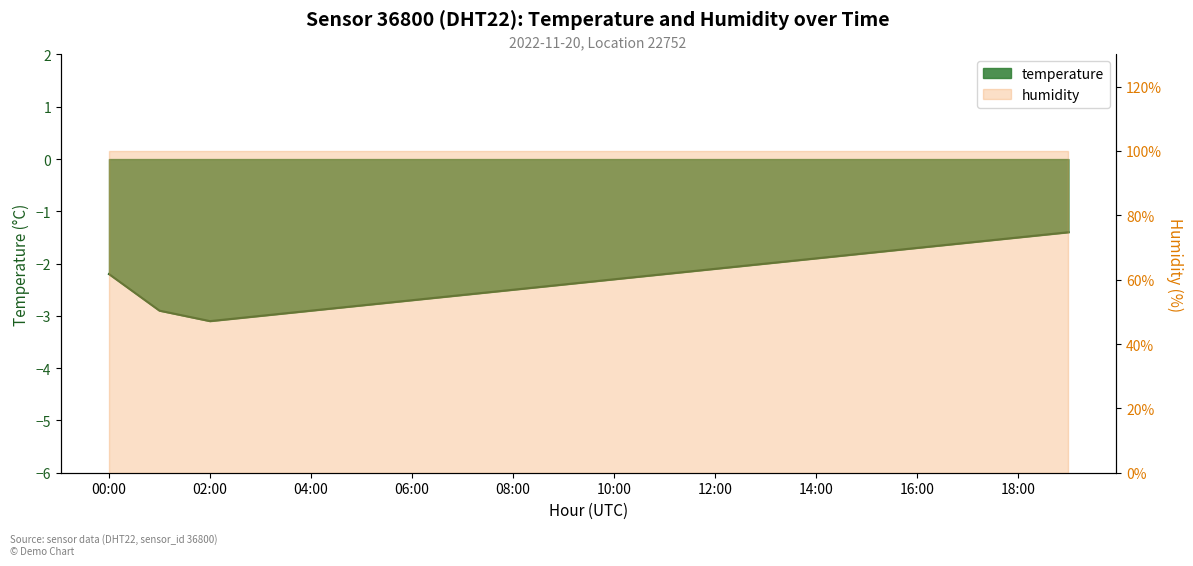

Reading left to right, extract all data points from this chart.

00:00=-2.2	01:00=-2.9	02:00=-3.1	03:00=-3.0	04:00=-2.9	05:00=-2.8	06:00=-2.7	07:00=-2.6	08:00=-2.5	09:00=-2.4	10:00=-2.3	11:00=-2.2	12:00=-2.1	13:00=-2.0	14:00=-1.9	15:00=-1.8	16:00=-1.7	17:00=-1.6	18:00=-1.5	19:00=-1.4